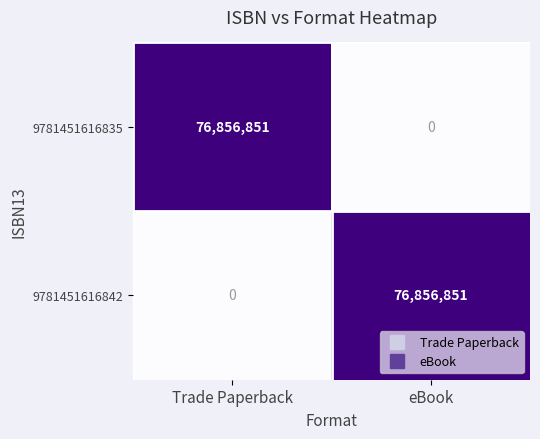

The 9781451616842 series shows -28772414 at Trade Paperback. True or false?

False